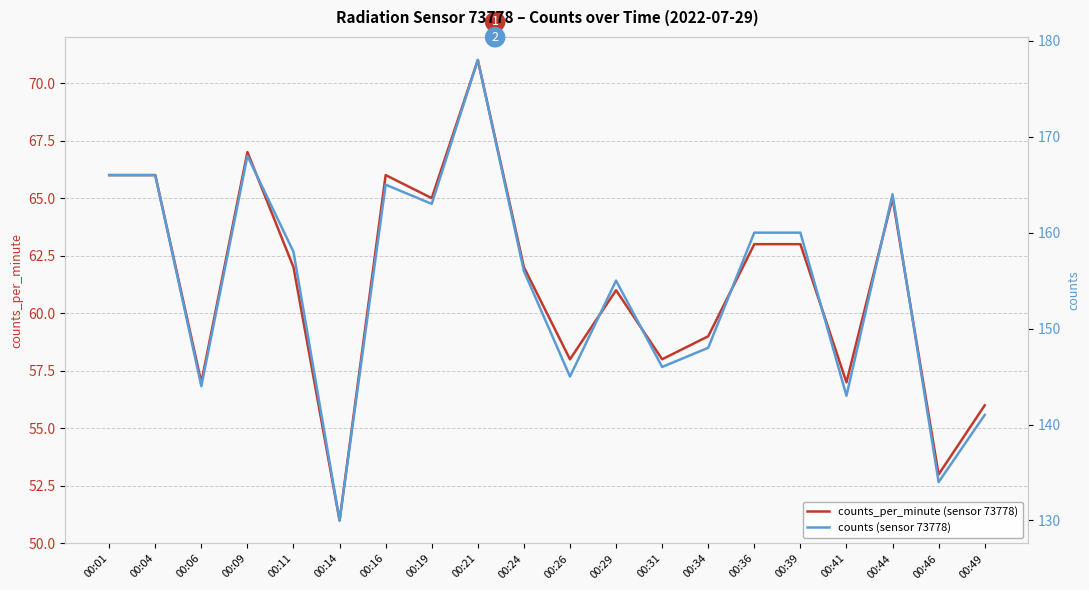

List the series in order of their overall mean, lowest first.

counts_per_minute (sensor 73778), counts (sensor 73778)